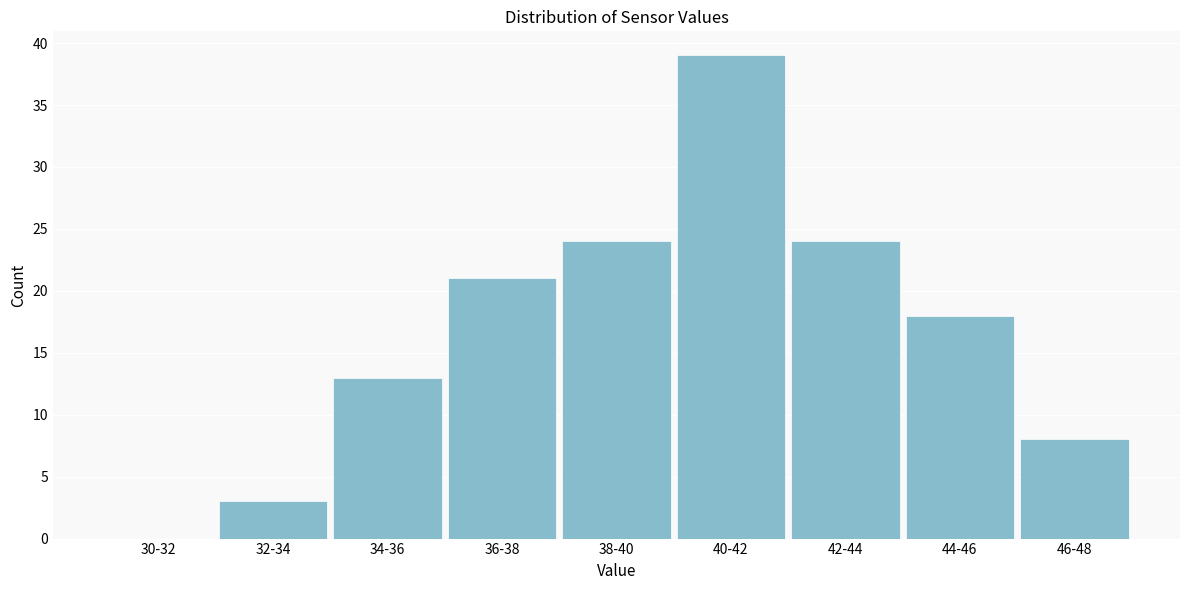

Reading left to right, transcribe all the data shown in this chart.

30-32=0	32-34=3	34-36=13	36-38=21	38-40=24	40-42=39	42-44=24	44-46=18	46-48=8